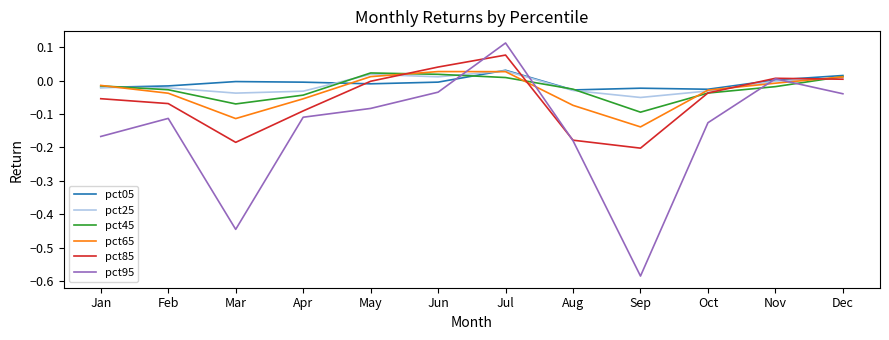

At which category does pct85 reach its first local valley?

Mar